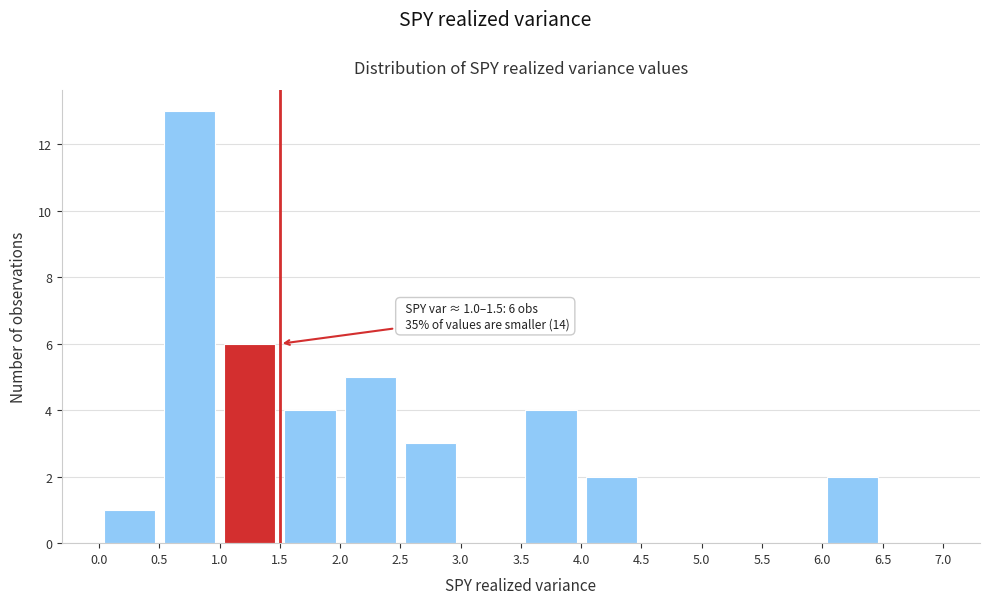

Which range on the x-axis has the tallest bar?

0.5 to 1.0